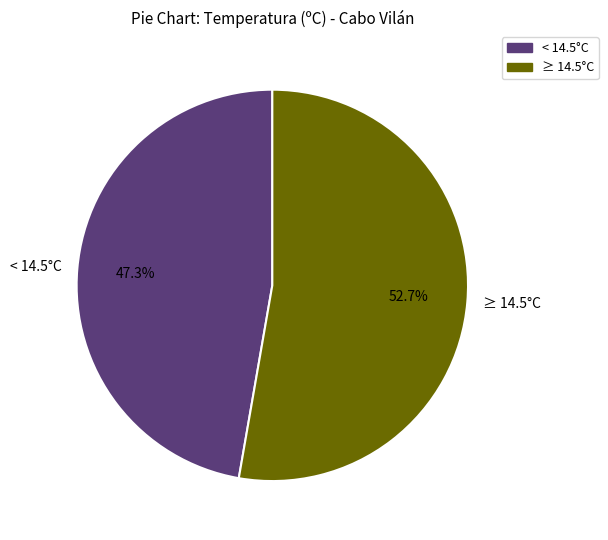

What is the ratio of the value at ≥ 14.5°C to the value at < 14.5°C?

1.1